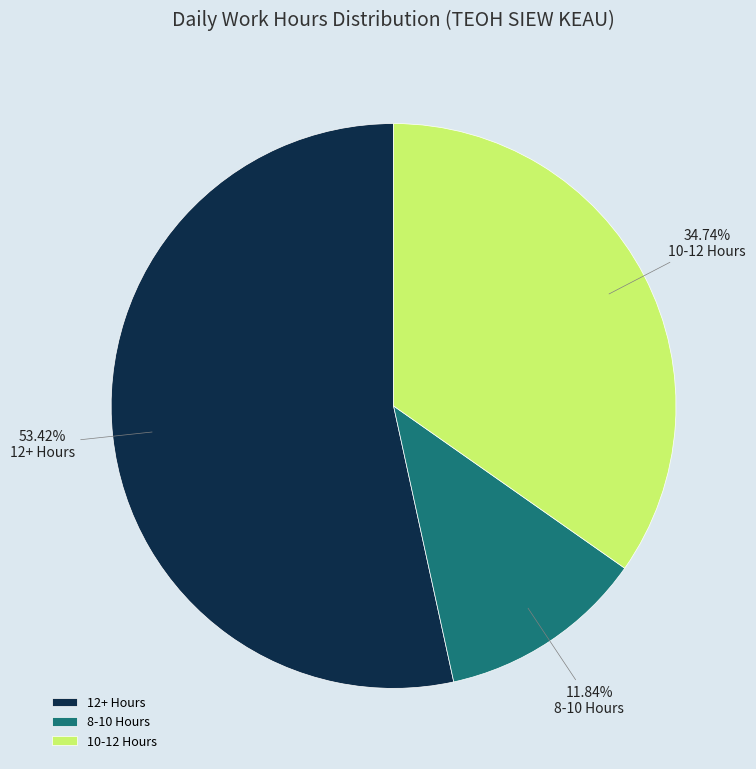

Is 12+ Hours the majority of the pie?

Yes